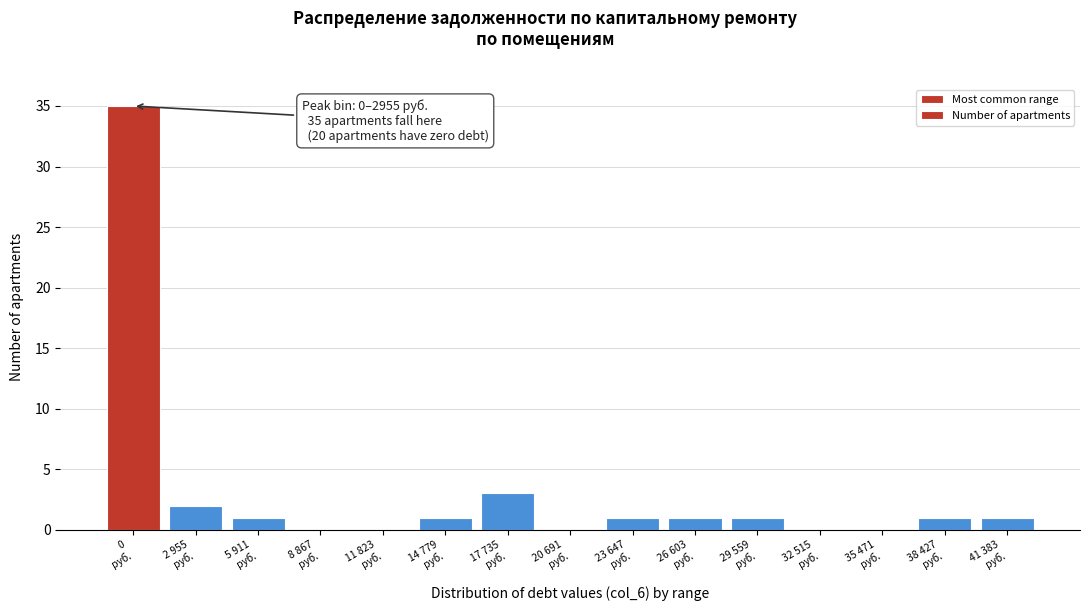

What is the greatest value displayed?

35